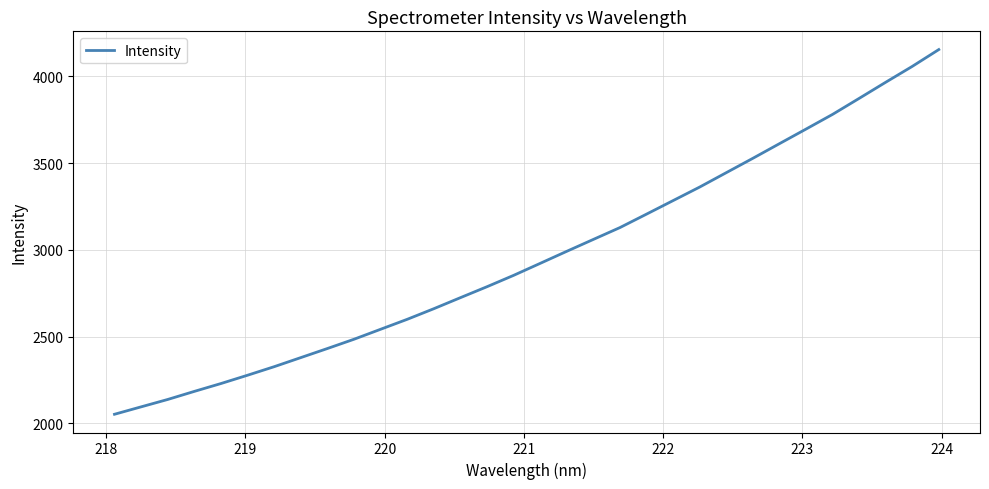

How many lines are shown in the chart?

1